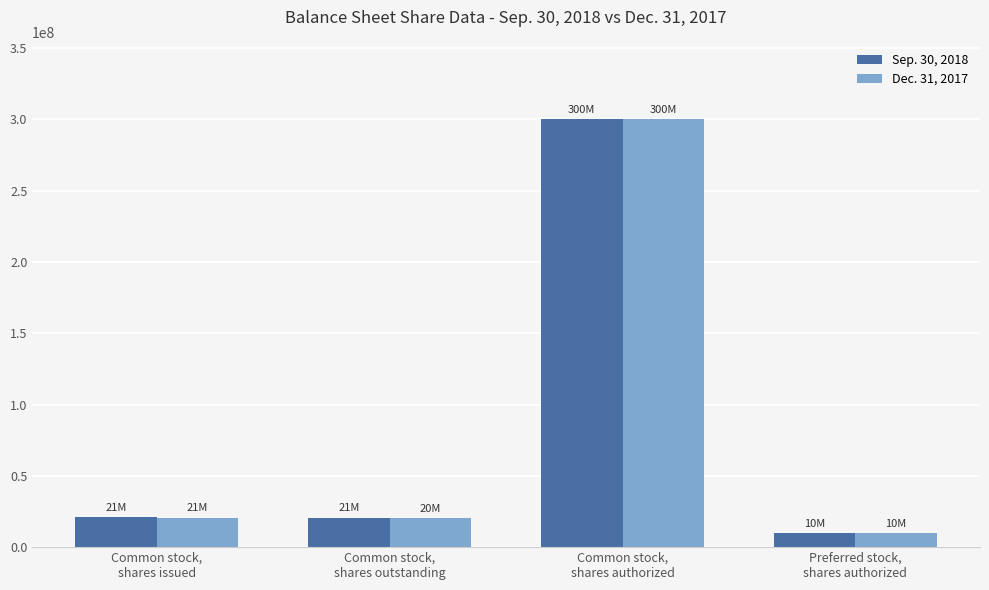

What is the difference between the maximum and minimum values in the Dec. 31, 2017 series?

290000000